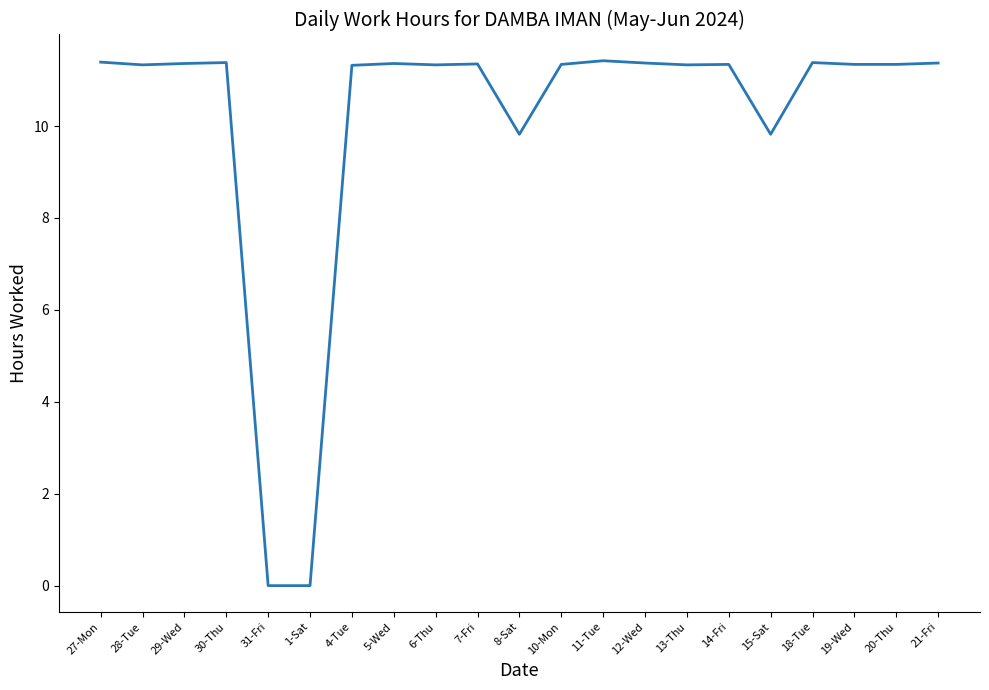

What position from the right is 27-Mon?

21